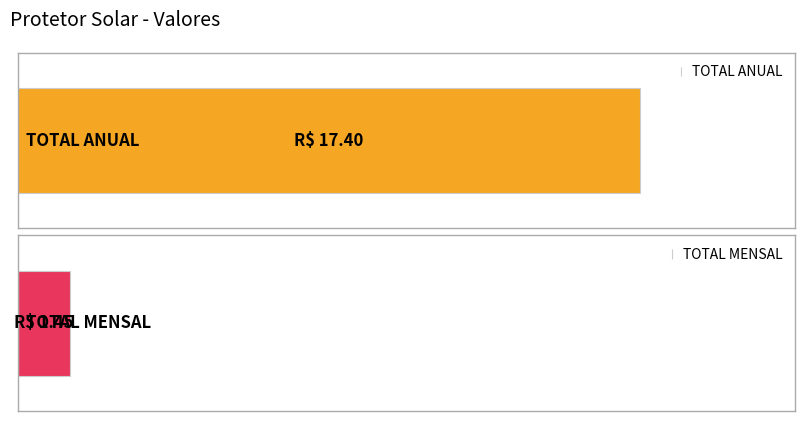

What is the label of the 1st bar from the left?

TOTAL ANUAL